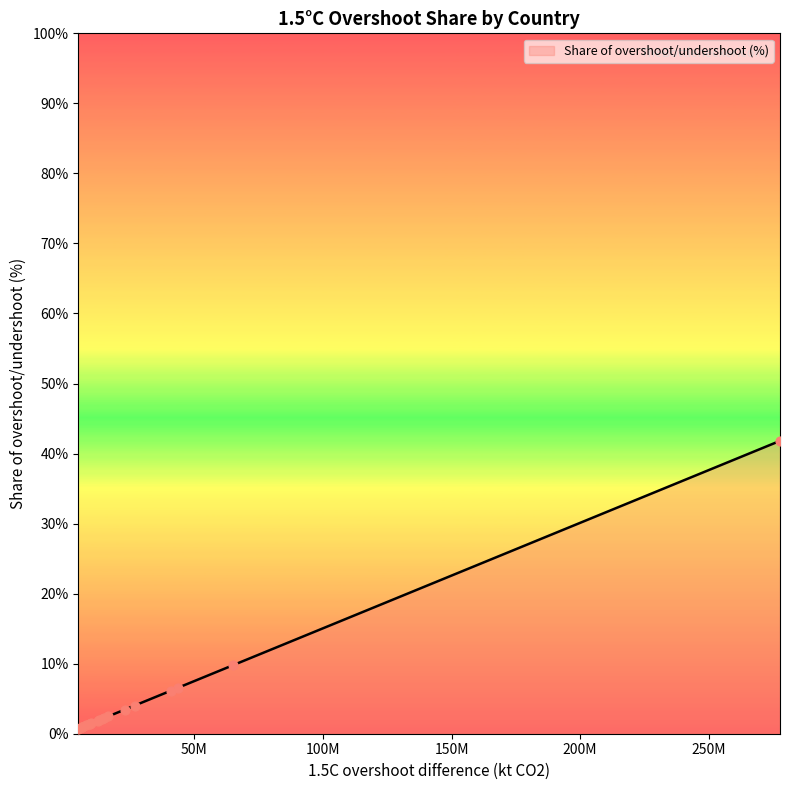

What is the difference between the maximum and minimum values?

41.1